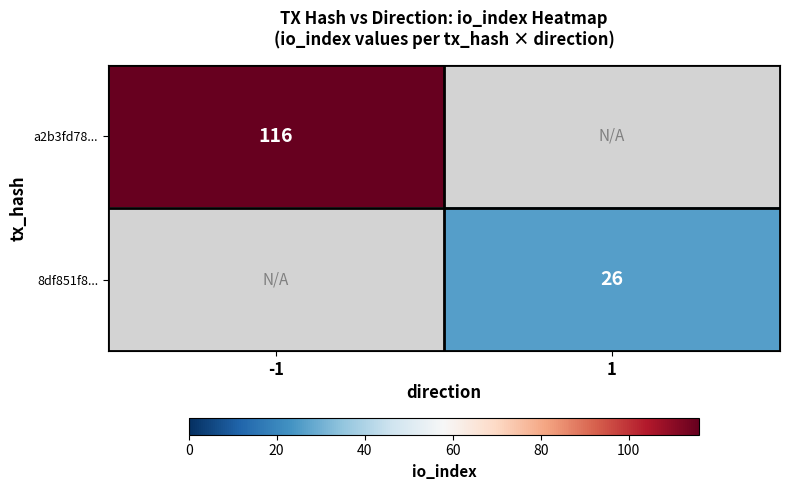

Is it true that 8df851f8... equals 46 at 1?

False